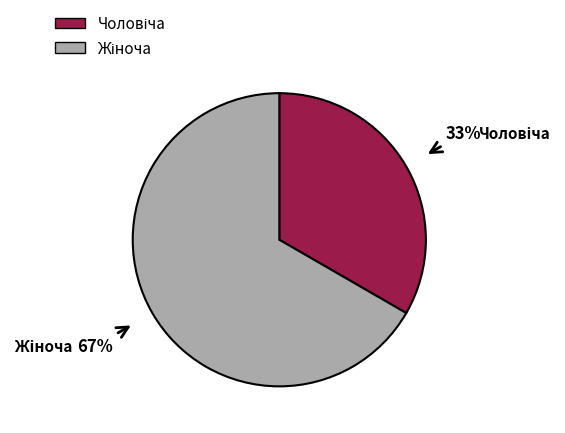

To the nearest percent, what is the average slice percentage?

50%